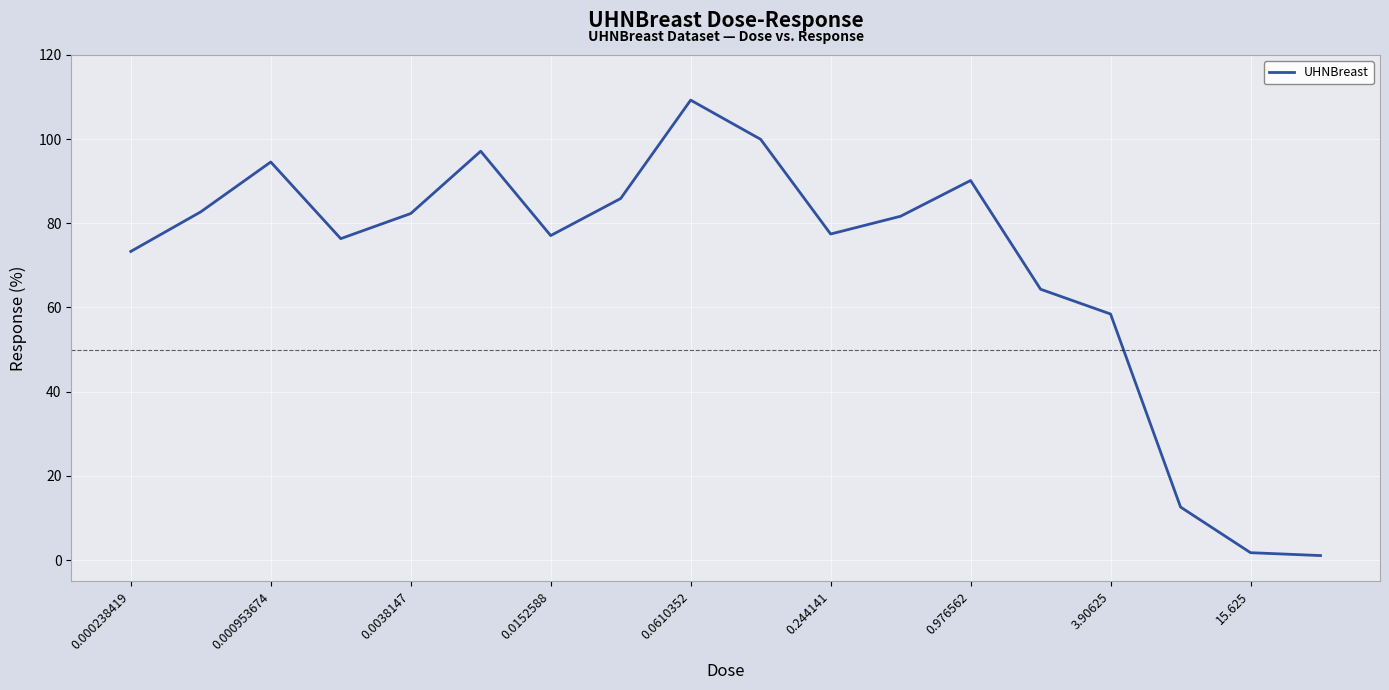

What is the maximum value shown in the chart?

109.2